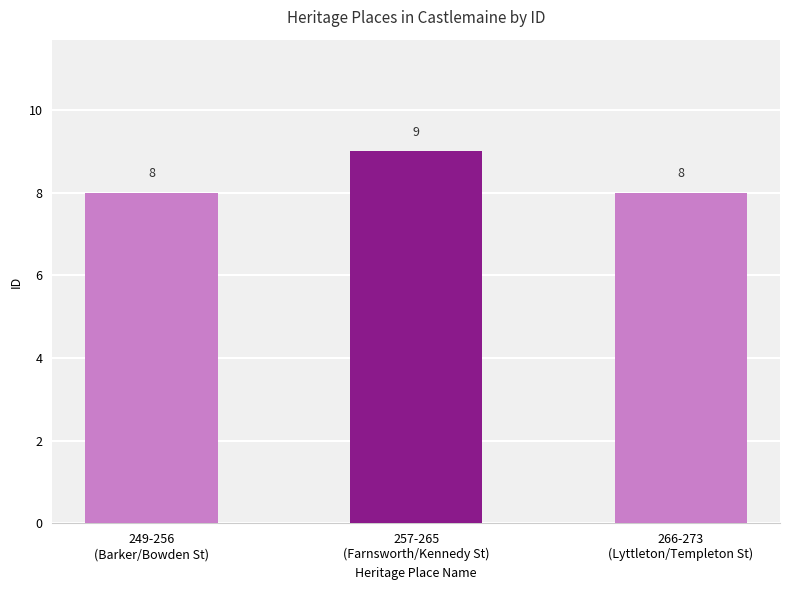

Reading left to right, what are all the values shown in this chart?

249-256
(Barker/Bowden St)=8	257-265
(Farnsworth/Kennedy St)=9	266-273
(Lyttleton/Templeton St)=8